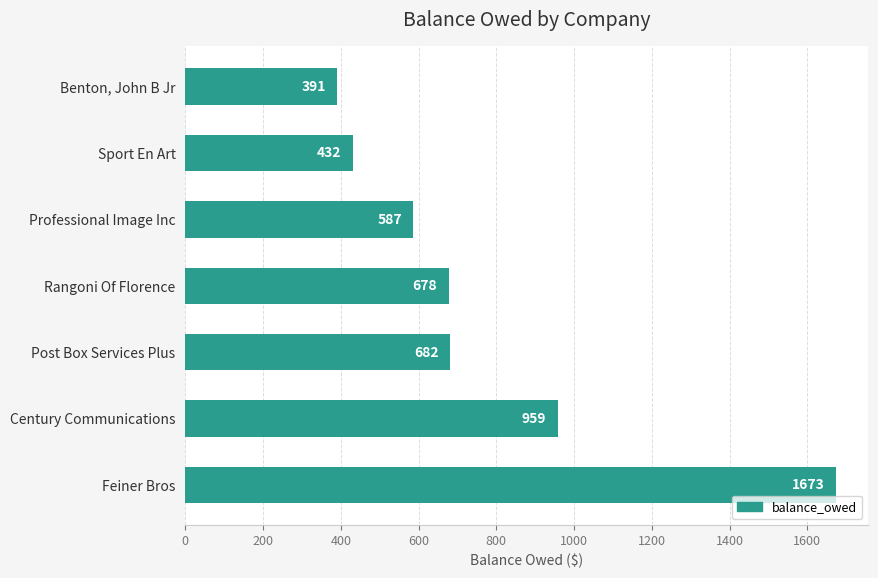

List the labels in order of value, smallest first.

Benton, John B Jr, Sport En Art, Professional Image Inc, Rangoni Of Florence, Post Box Services Plus, Century Communications, Feiner Bros